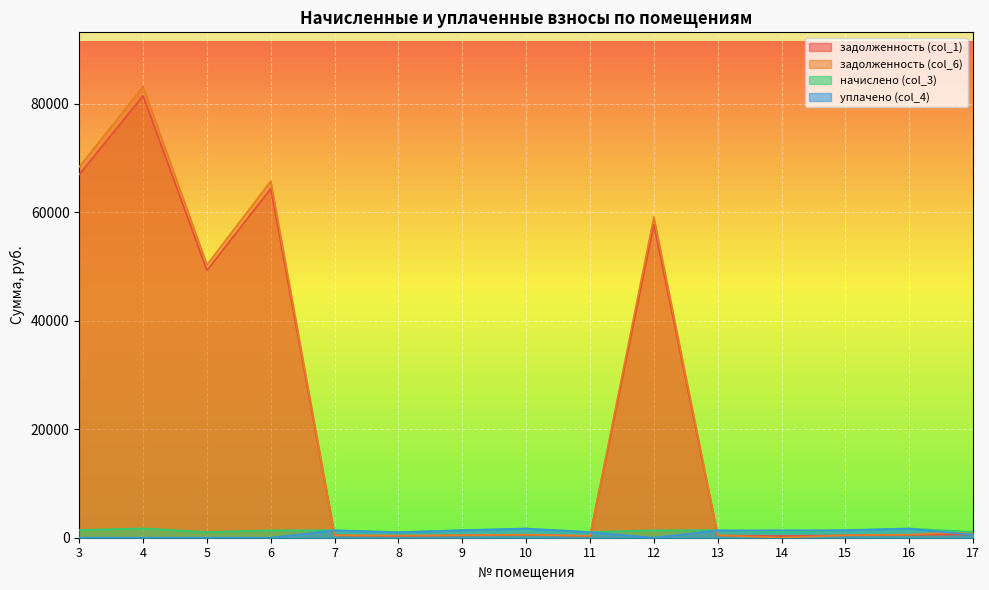

Which category has the highest value in the задолженность (col_6) series?

4